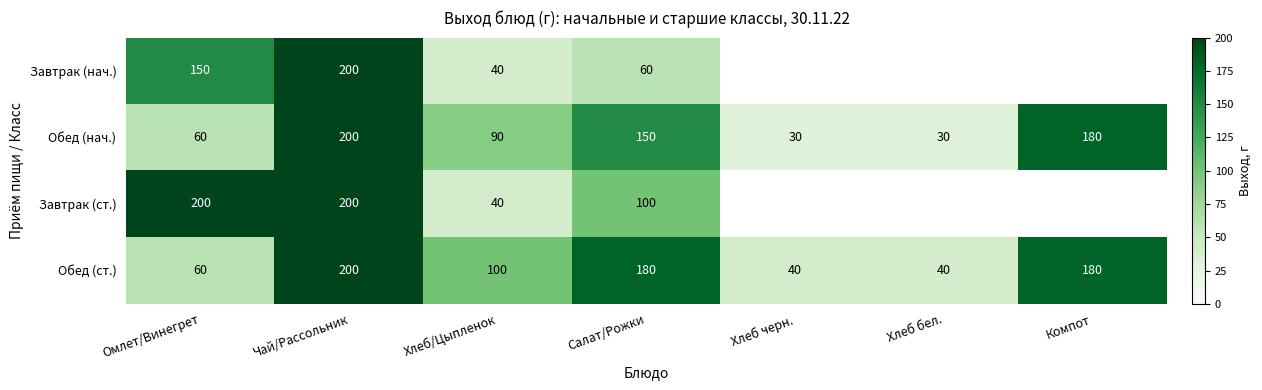

Is it true that Обед (нач.) equals 38.7 at Салат/Рожки?

False